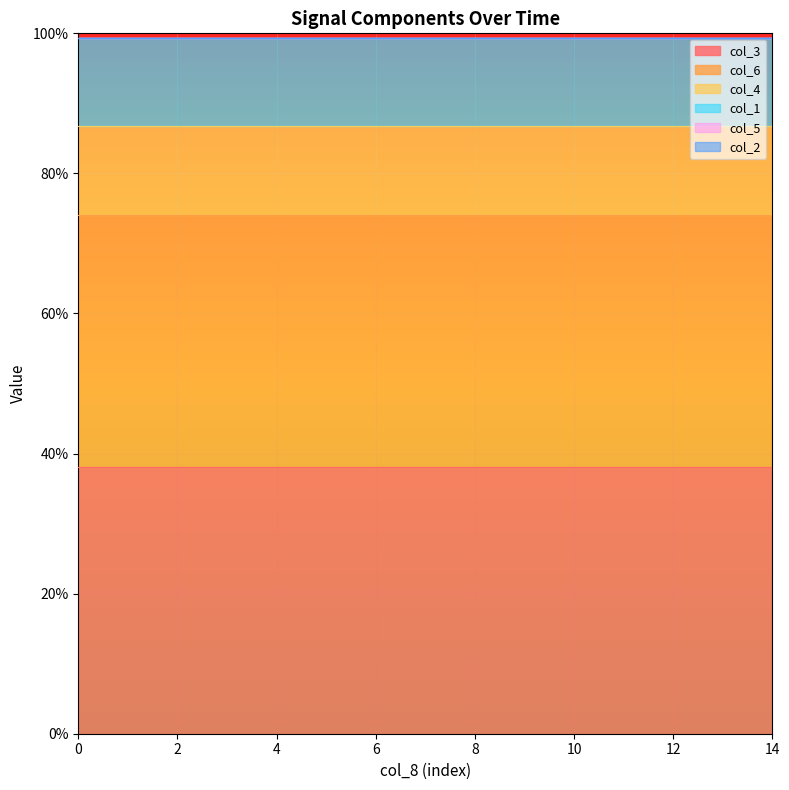

What is the total value across all series at 8?

1.0